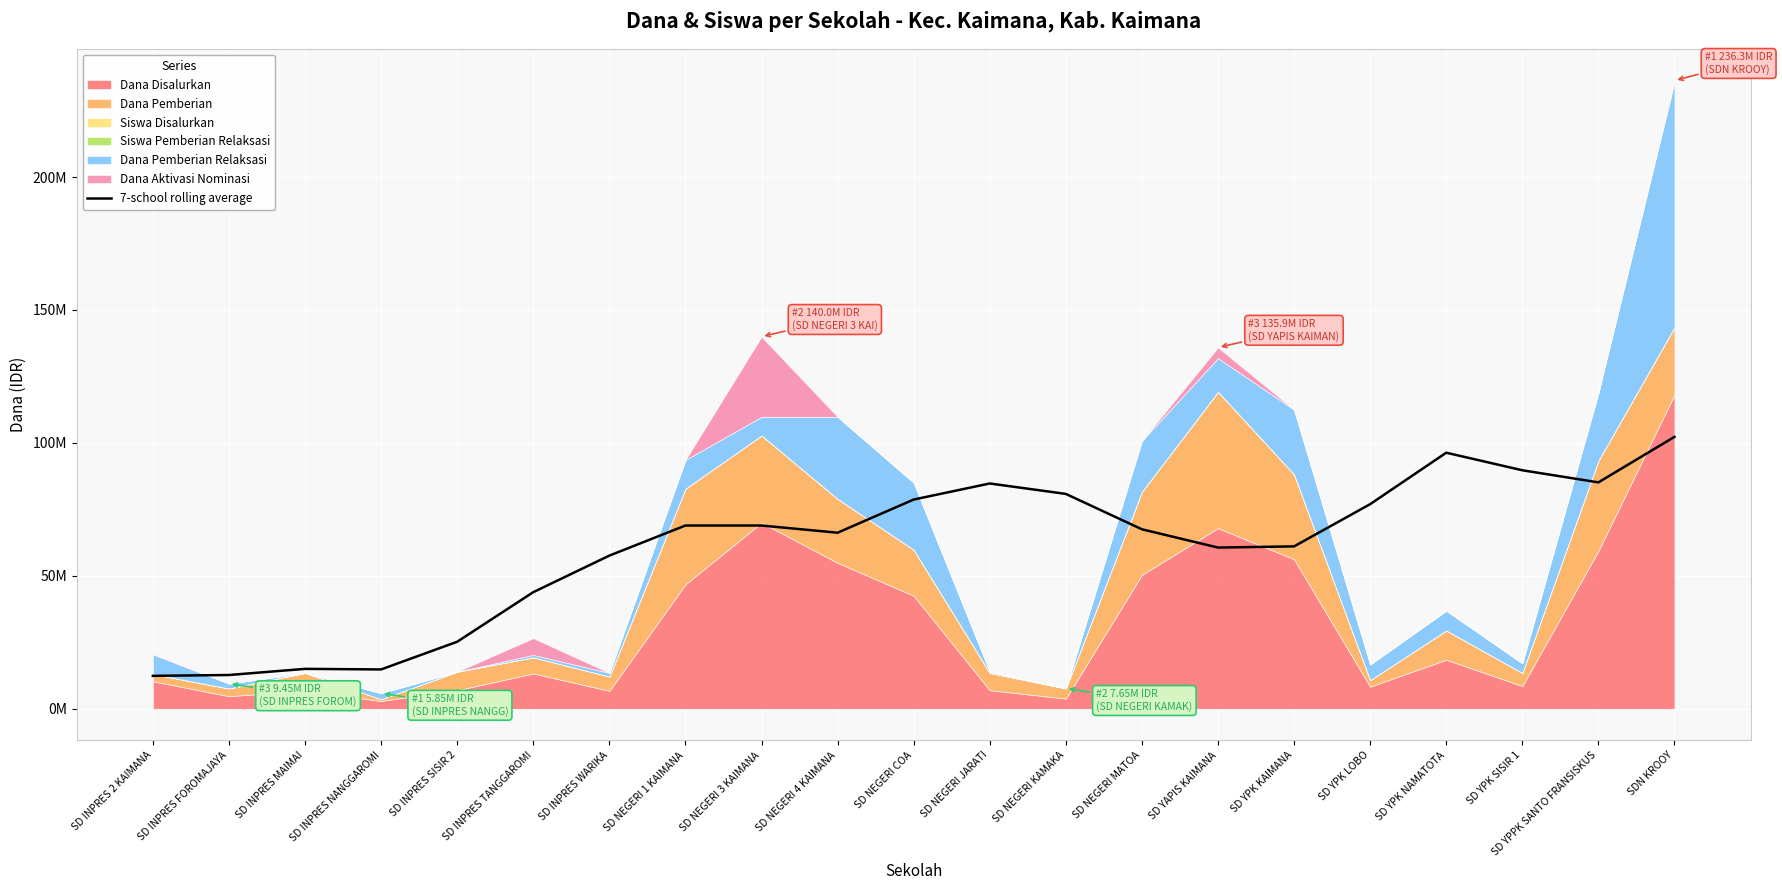

How many lines are shown in the chart?

1